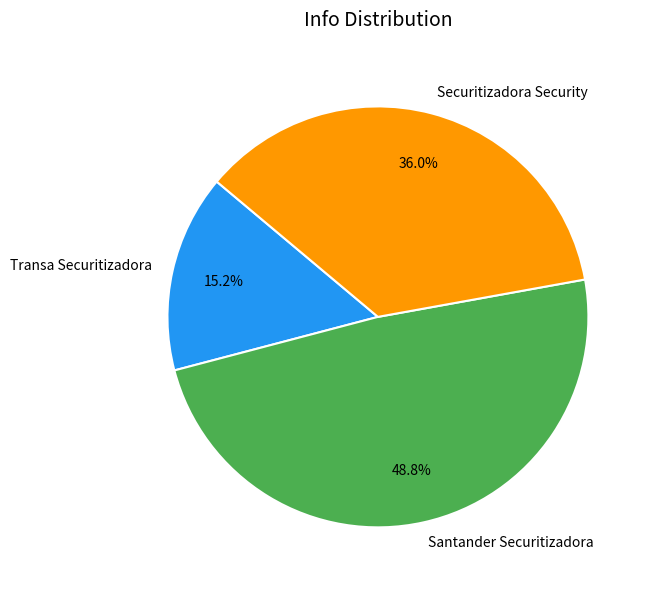

What is the ratio of the value at Transa Securitizadora to the value at Securitizadora Security?

0.4